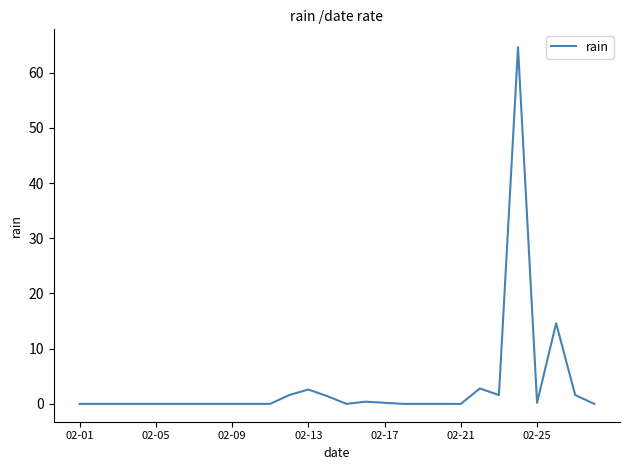

How many categories are shown in the chart?

28